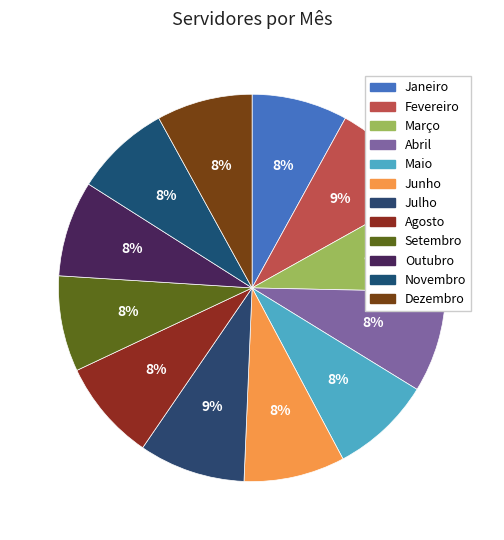

To the nearest percent, what is the average slice percentage?

8%